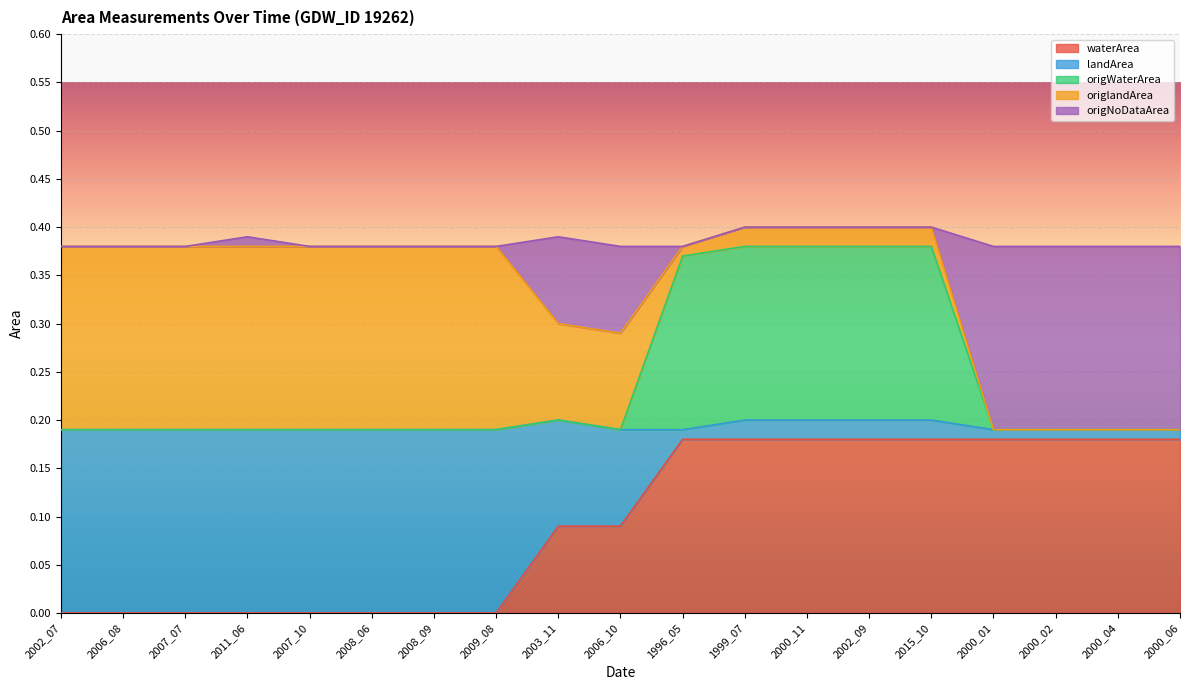

What is the total value across all series at 1999_07?

0.4